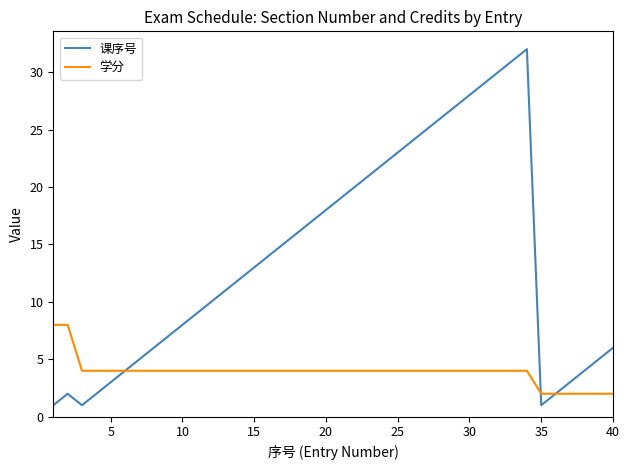

Which series has the largest total across all categories?

课序号